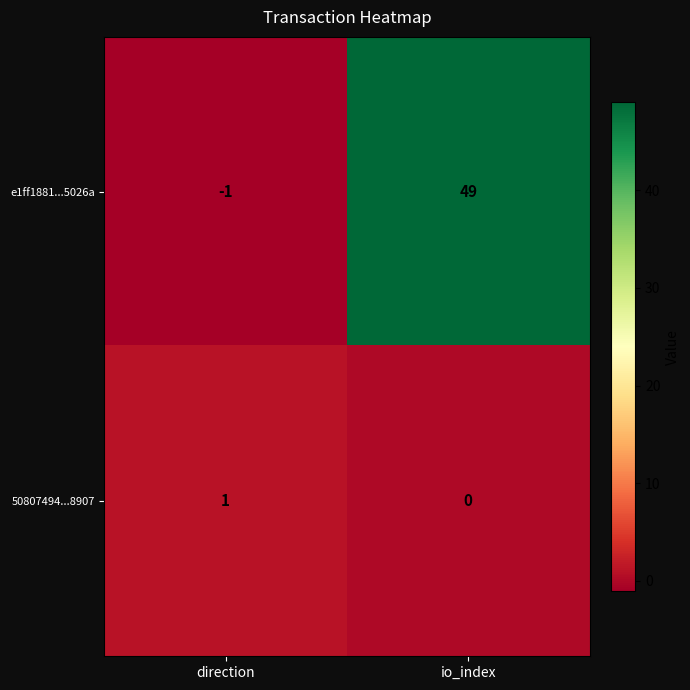

Rank the series by their average value, from lowest to highest.

50807494...8907, e1ff1881...5026a